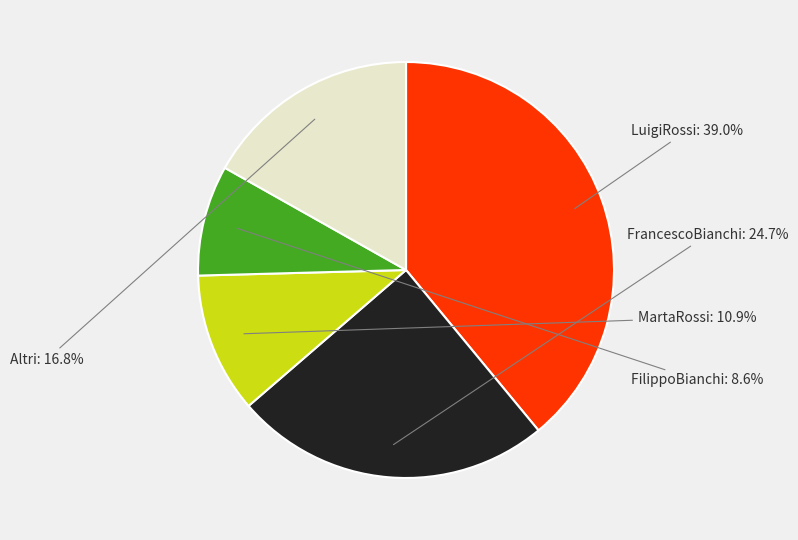

Is there any slice that represents more than half of the pie?

No